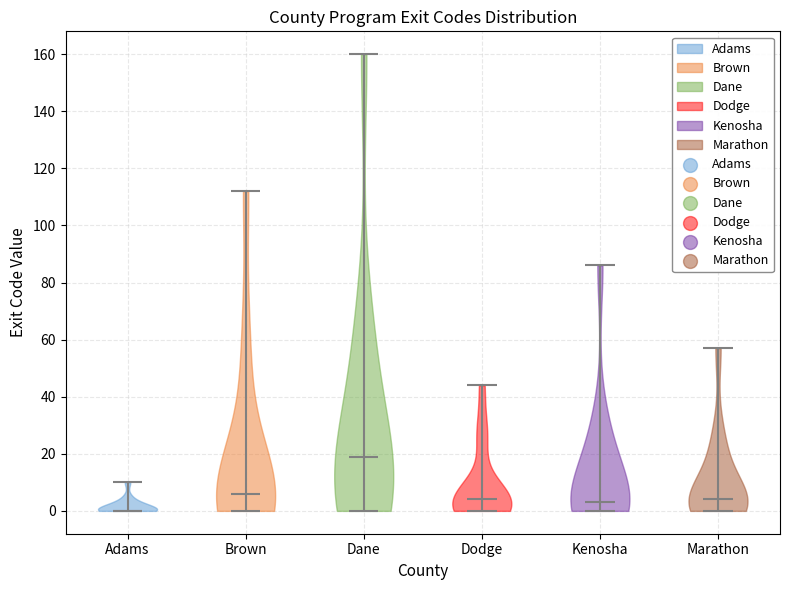

Reading left to right, read every violin against the y-axis: where its median line is, and the lowest and highest points it reaches. The values are not printed on the chart, so give them approximately, as read against the axis.

Adams: median line 0, lowest point 0, highest point 10
Brown: median line 6, lowest point 0, highest point 112
Dane: median line 20, lowest point 0, highest point 160
Dodge: median line 4, lowest point 0, highest point 44
Kenosha: median line 4, lowest point 0, highest point 86
Marathon: median line 4, lowest point 0, highest point 58